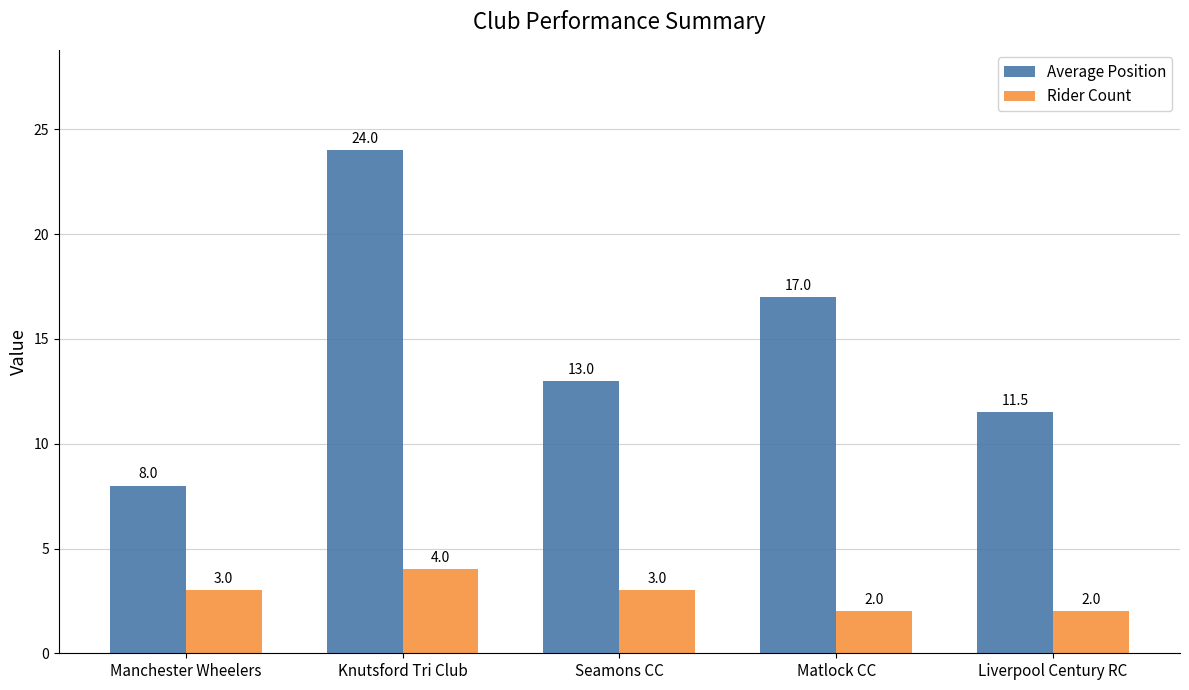

What is the value of the Average Position bar at the 4th from the left?

17.0